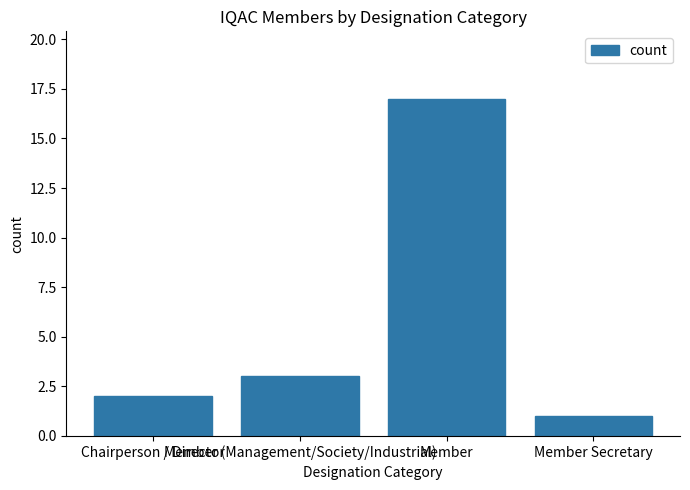

List the labels in order of value, smallest first.

Member Secretary, Chairperson / Director, Member (Management/Society/Industrial), Member